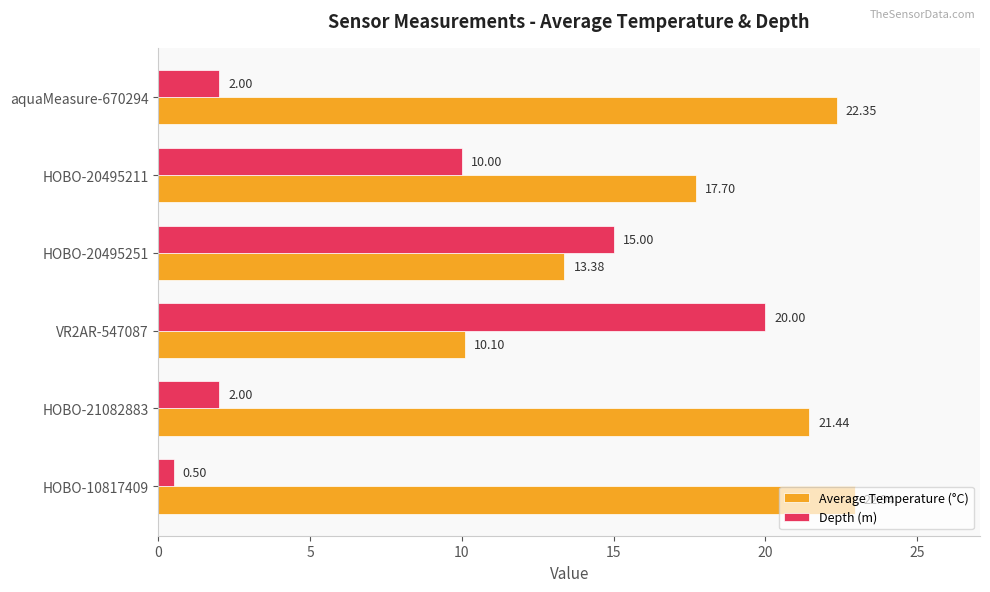

At which label is Average Temperature (°C) closest to 16?

HOBO-20495211